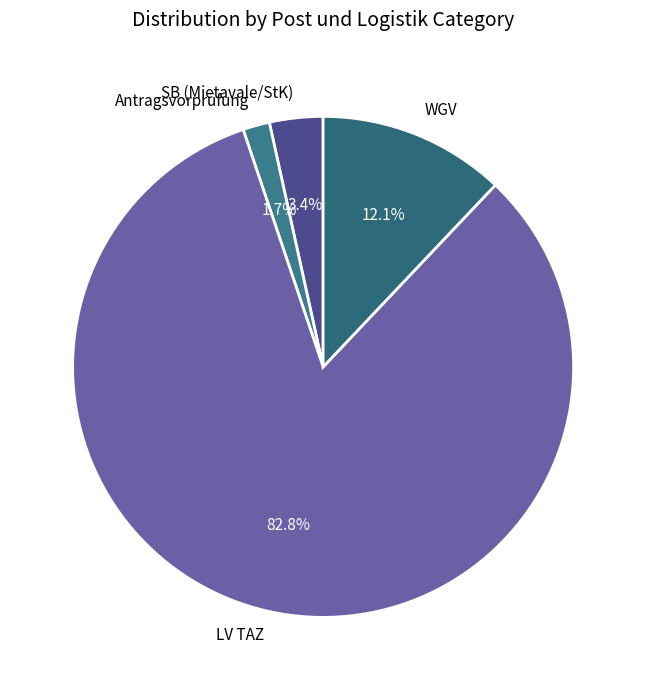

Which has a higher value, WGV or LV TAZ?

LV TAZ